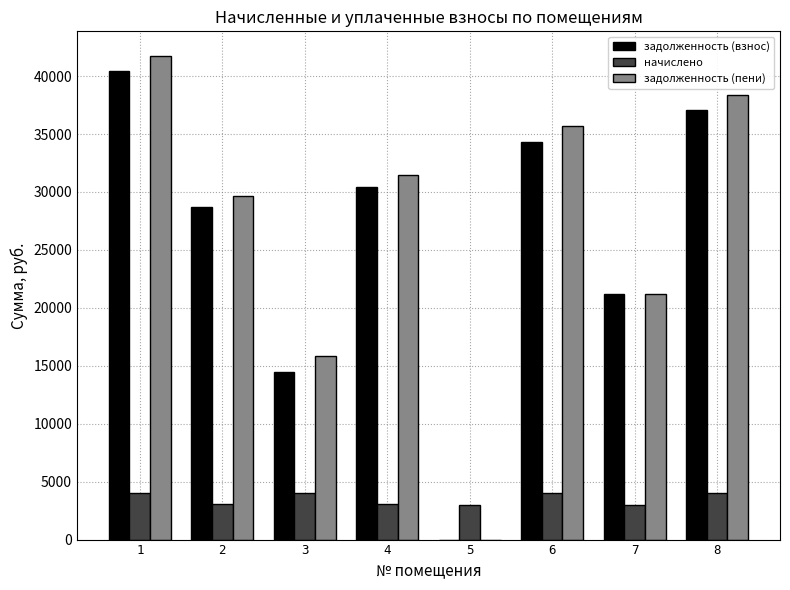

What is the maximum value shown in the chart?

41776.5